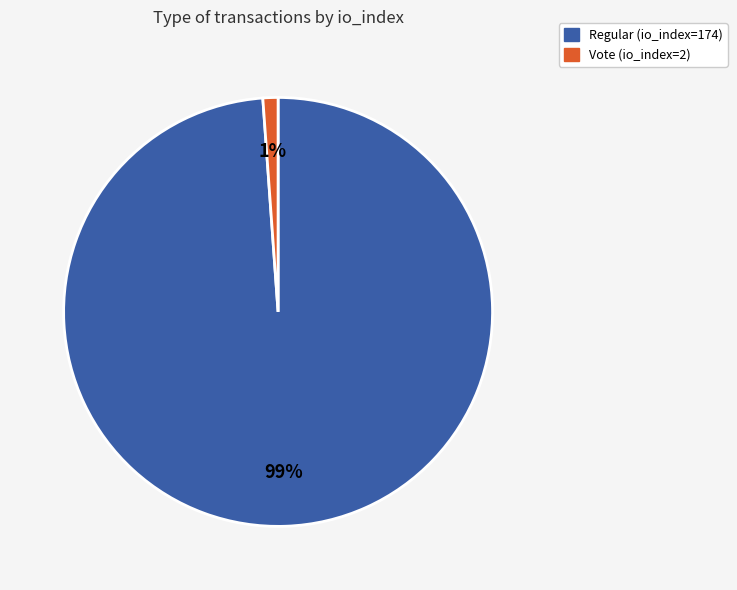

What is the largest slice in the pie chart?

Regular (io_index=174)